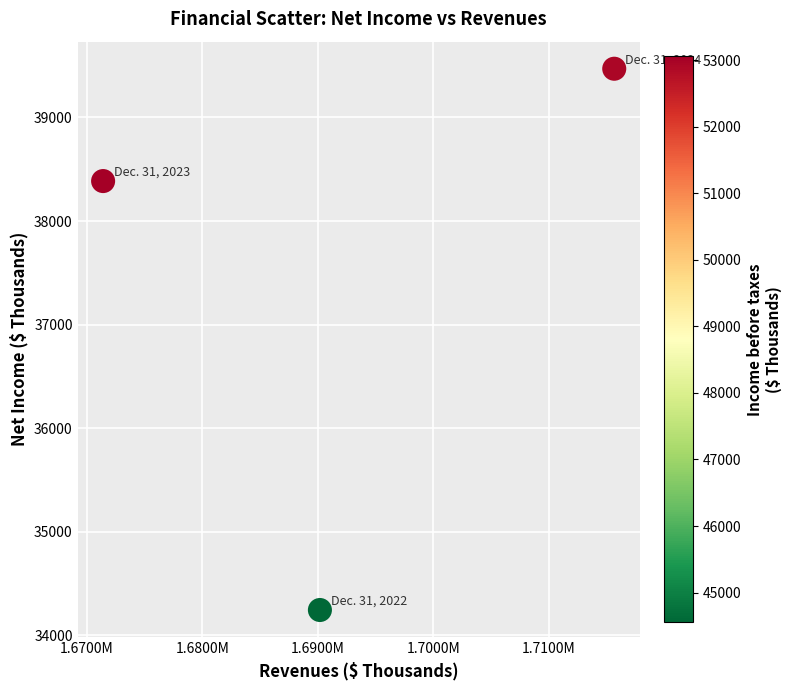

What is the range of X values (max minus min)?

44293